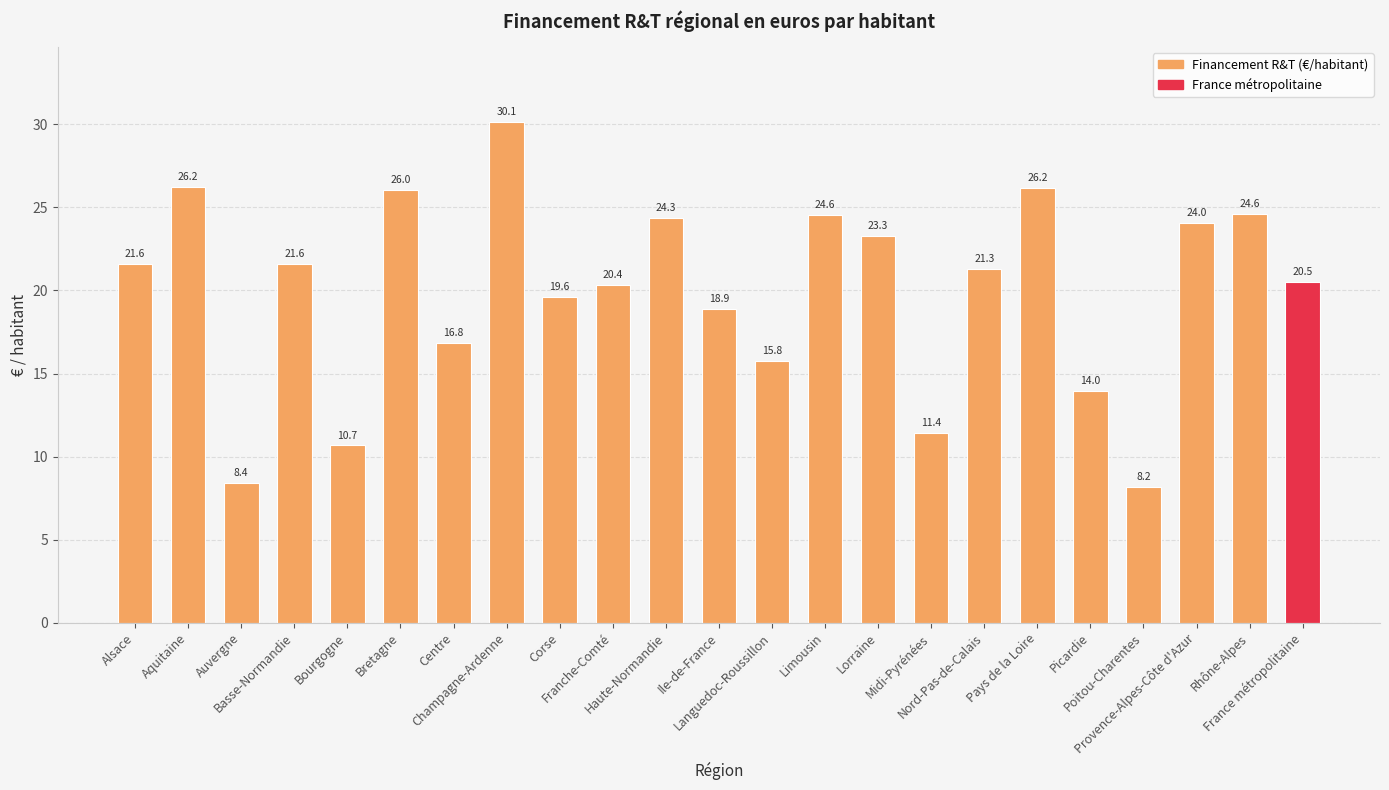

What is the sum of all values?

458.5